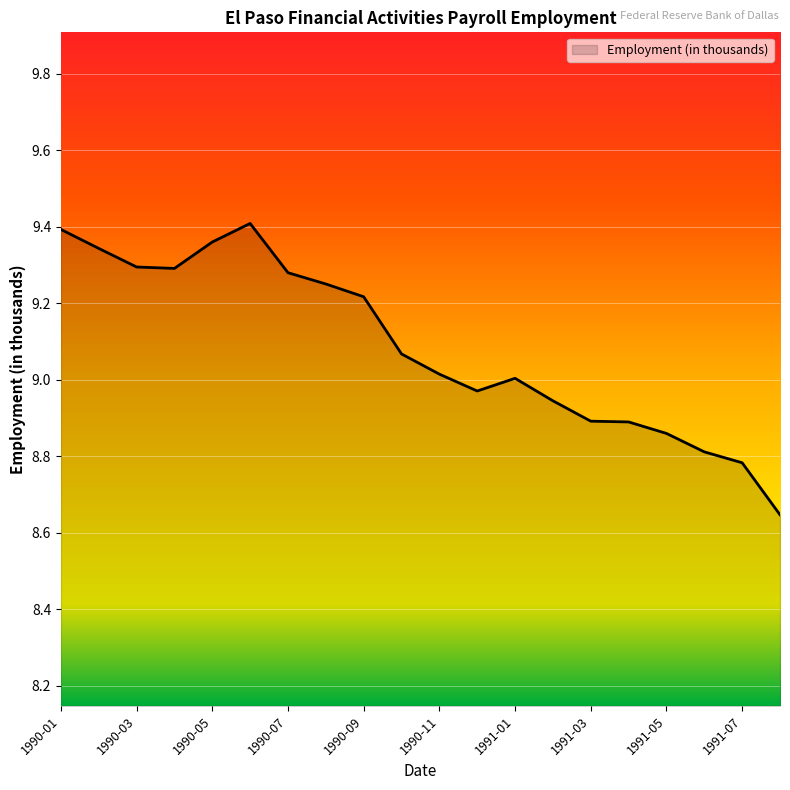

What is the sum of all values?

181.7